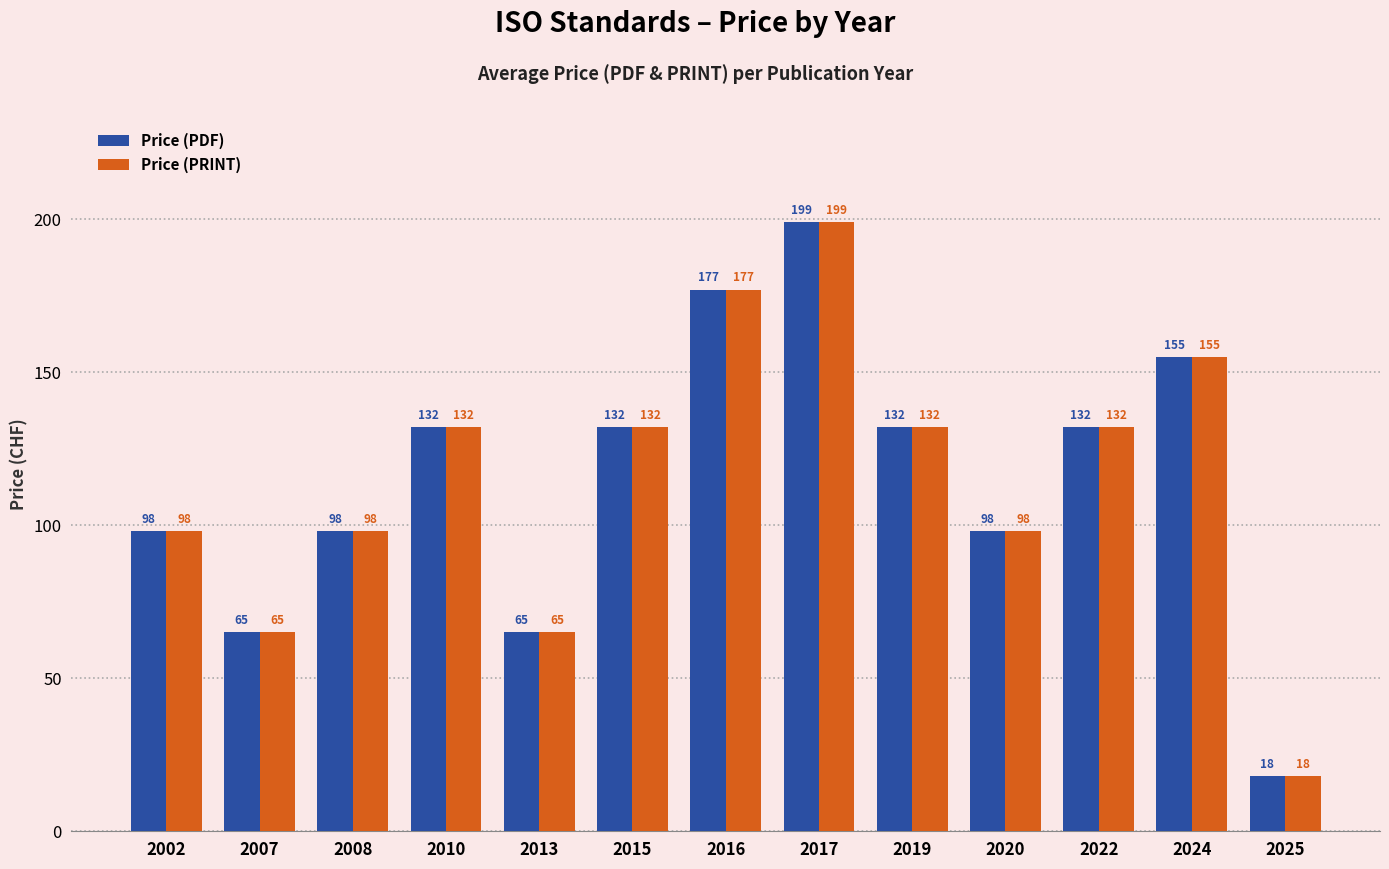

What is the total value across all series at 2022?

264